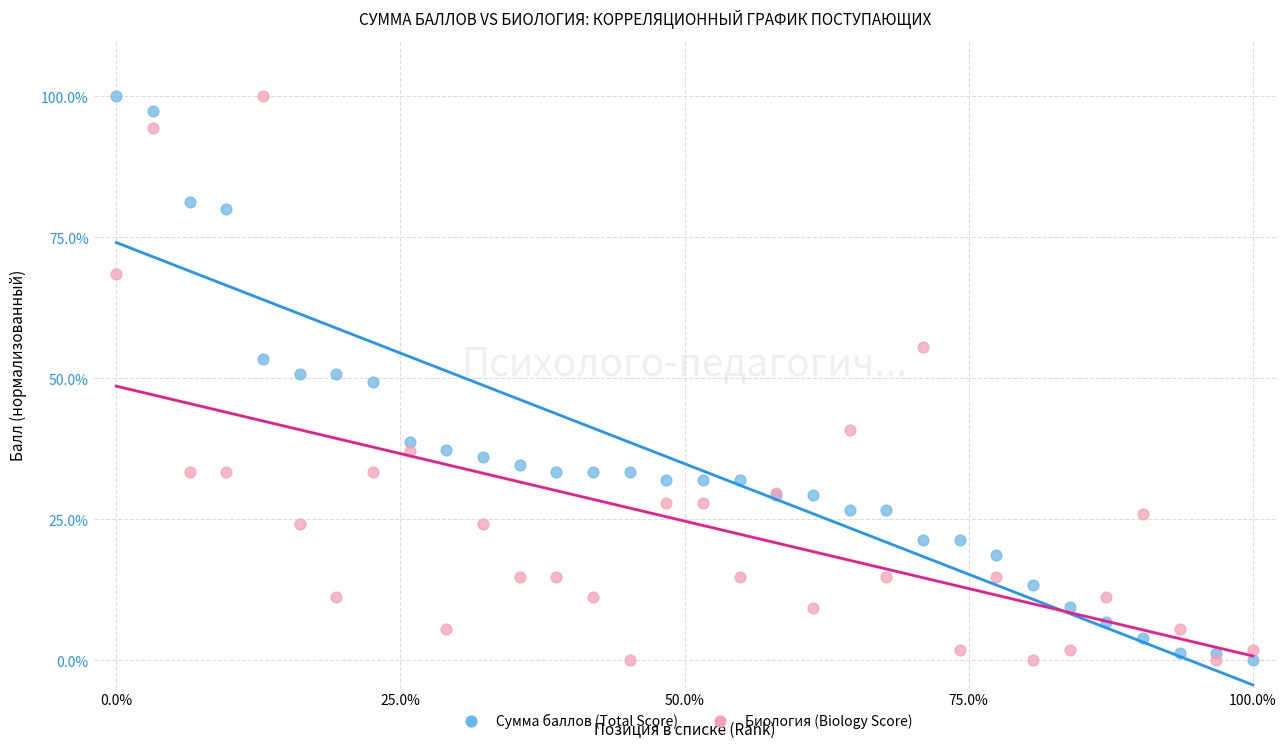

What are all the series names shown in the legend?

Сумма баллов (Total Score), Биология (Biology Score)